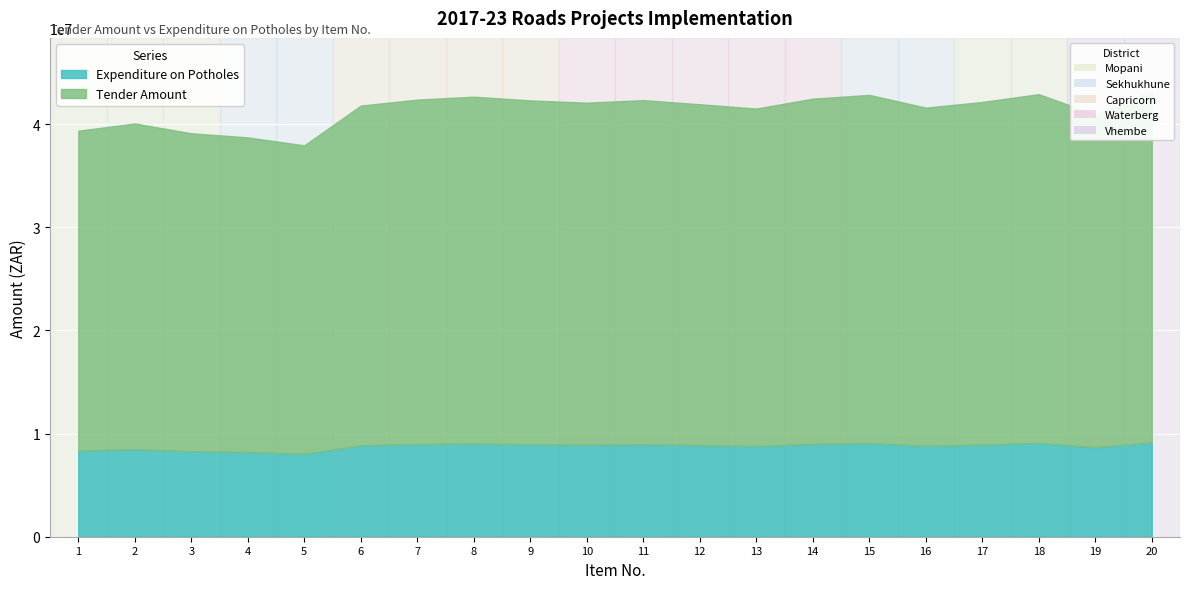

At which label does Expenditure on Potholes reach its peak?

20